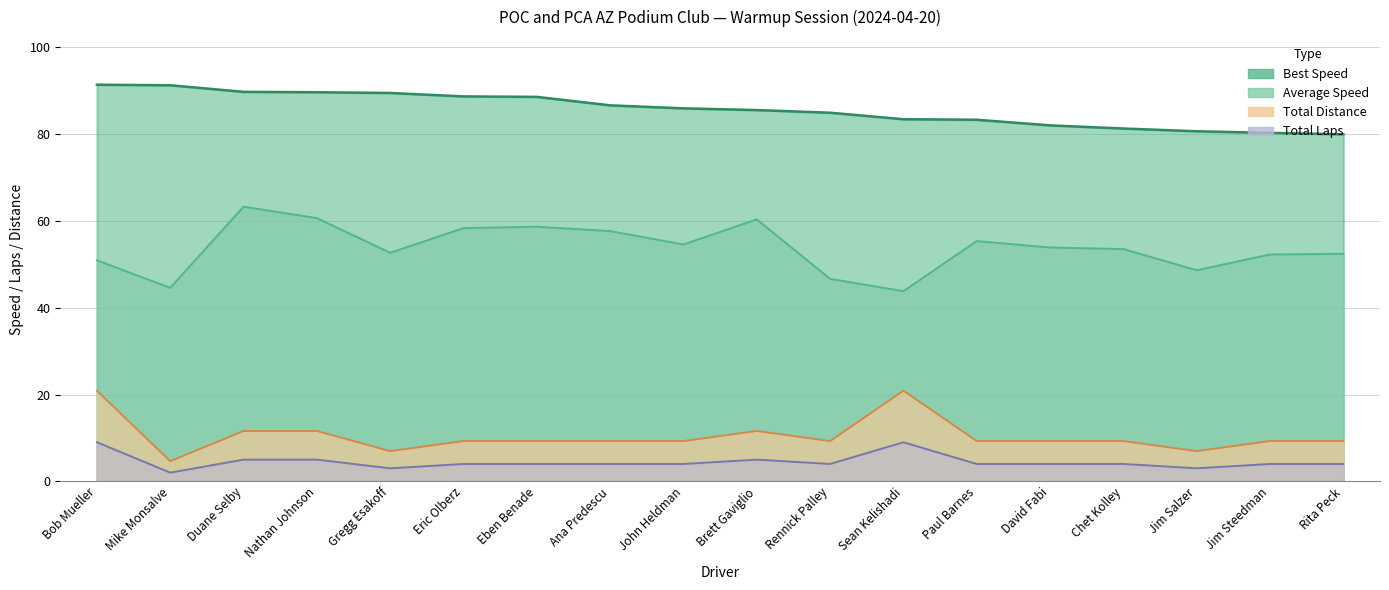

What is the total value across all series at Eben Benade?

160.5